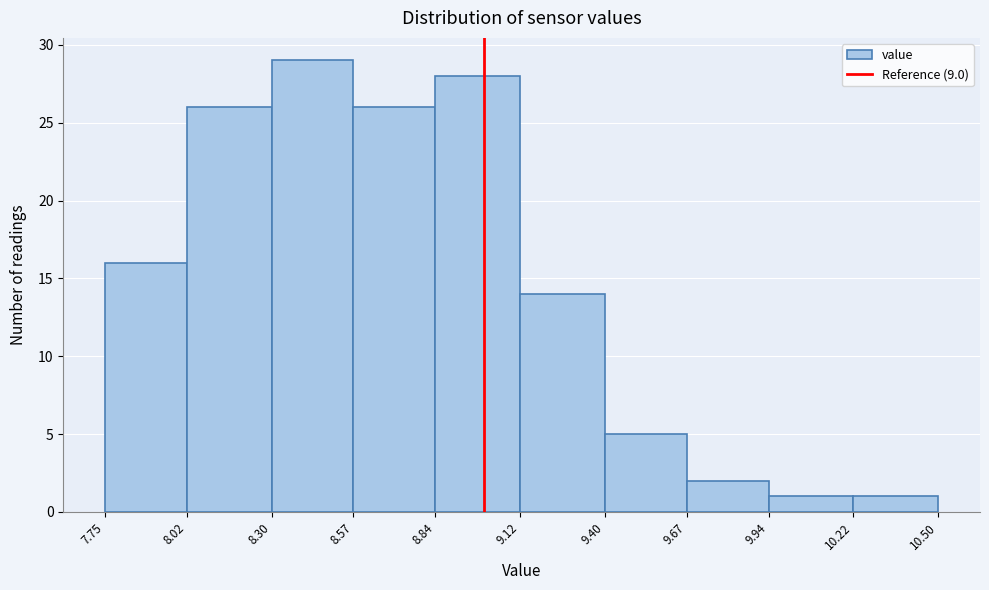

What is the height of the bar covering 8.30 to 8.57 on the x-axis? The values are not printed on the chart, so give them approximately, as read against the axis.

29